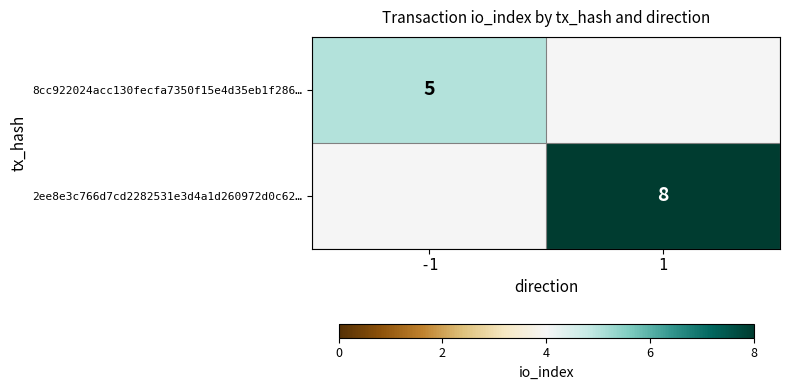

Is it true that 2ee8e3c766d7cd2282531e3d4a1d260972d0c62… equals 5 at 1?

False